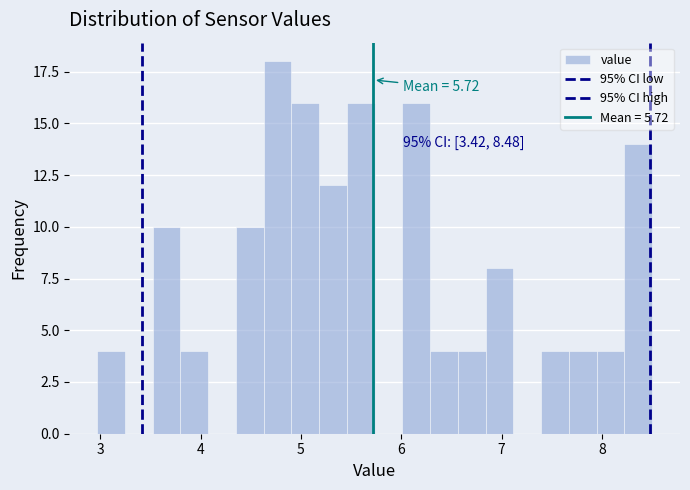

Read against the x-axis, roughly where is the centre of the tallest bar?

4.8